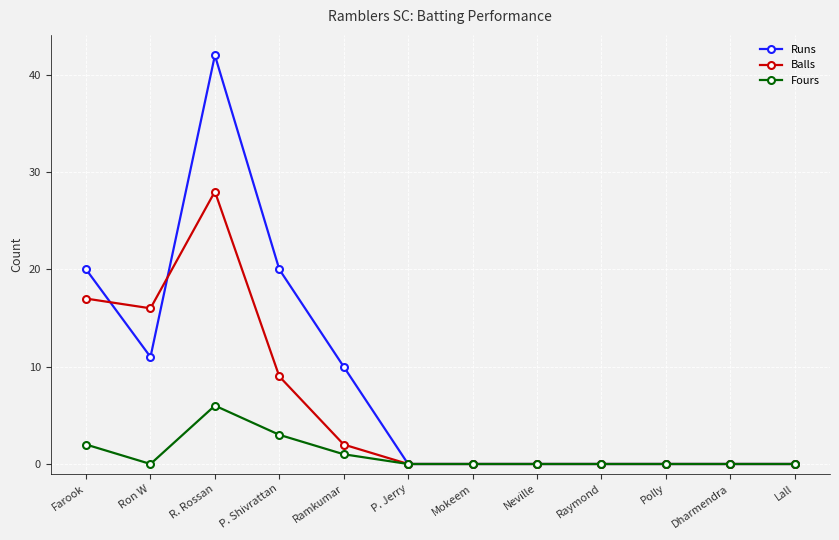

What position from the right is P. Jerry?

7